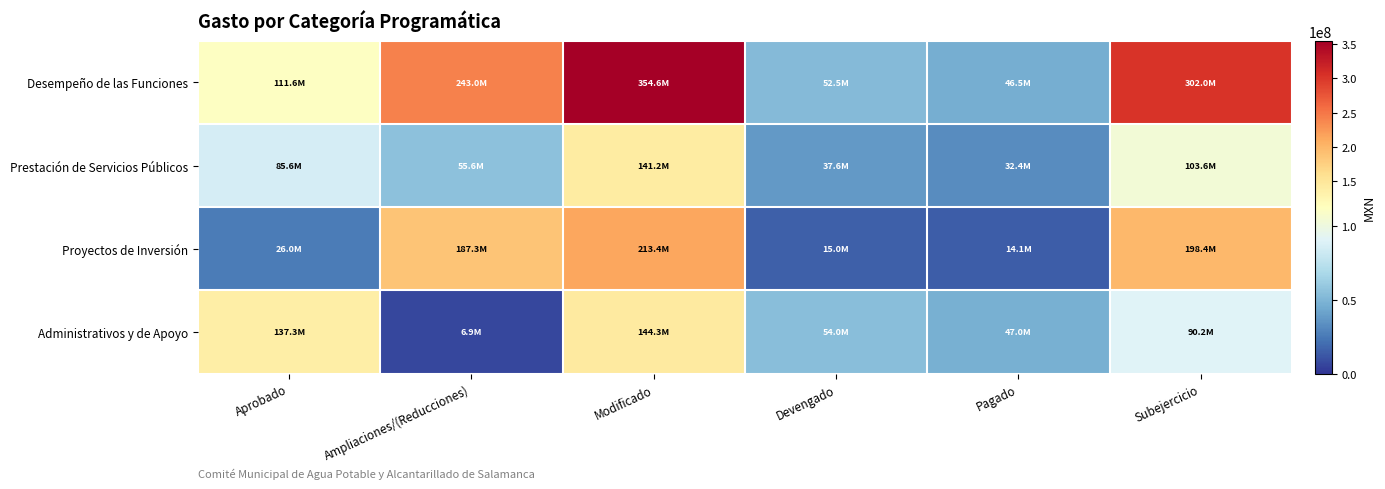

Reading left to right, extract all data points from this chart.

Desempeño de las Funciones: Aprobado=111602405.6	Ampliaciones/(Reducciones)=242958563.3	Modificado=354560968.9	Devengado=52535496.0	Pagado=46494233.4	Subejercicio=302025472.9
Prestación de Servicios Públicos: Aprobado=85564905.6	Ampliaciones/(Reducciones)=55636283.0	Modificado=141201188.6	Devengado=37574673.0	Pagado=32414430.7	Subejercicio=103626515.6
Proyectos de Inversión: Aprobado=26037500.0	Ampliaciones/(Reducciones)=187322280.3	Modificado=213359780.3	Devengado=14960823.0	Pagado=14079802.7	Subejercicio=198398957.3
Administrativos y de Apoyo: Aprobado=137309094.4	Ampliaciones/(Reducciones)=6942090.3	Modificado=144251184.7	Devengado=54026387.3	Pagado=46988427.6	Subejercicio=90224797.4